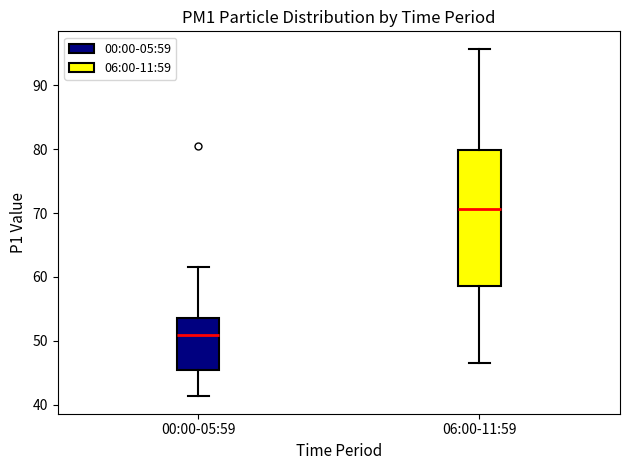

Reading left to right, transcribe this box plot: for each box, give where its median line is, the range the box spans, and where its two whiskers end, as read against the y-axis. The values are not printed on the chart, so give them approximately, as read against the axis.

00:00-05:59: median 51, box 45 to 54, whiskers 41 to 62
06:00-11:59: median 71, box 59 to 80, whiskers 47 to 96